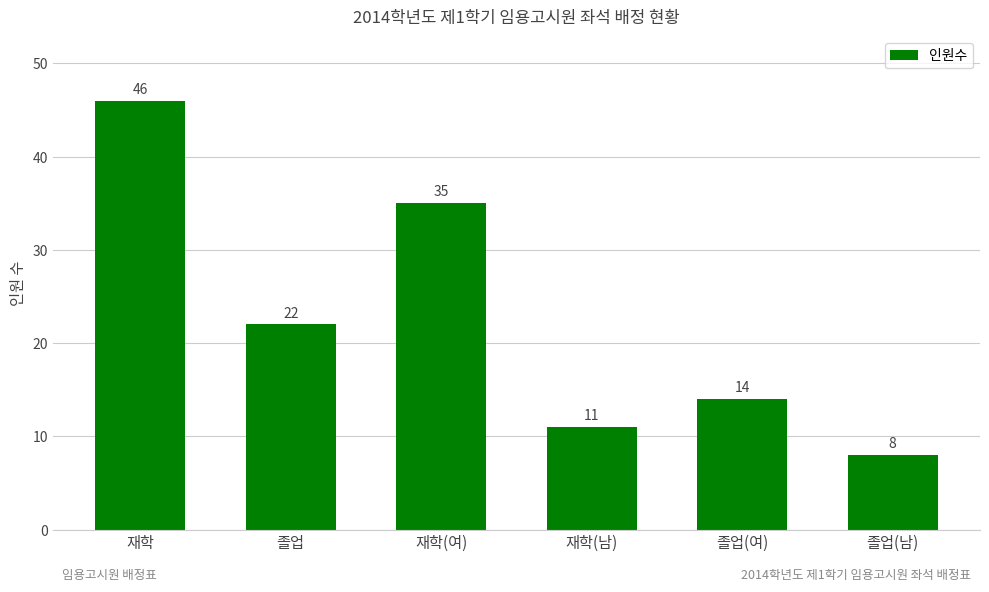

Count the number of categories in the chart.

6